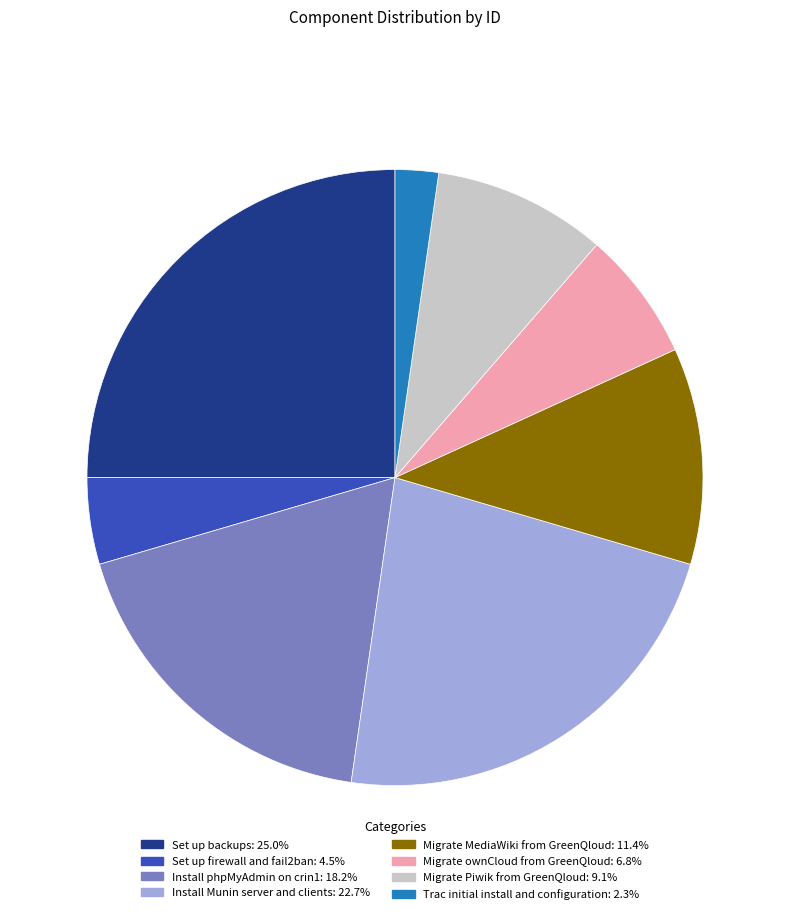

What is the largest slice in the pie chart?

Set up backups